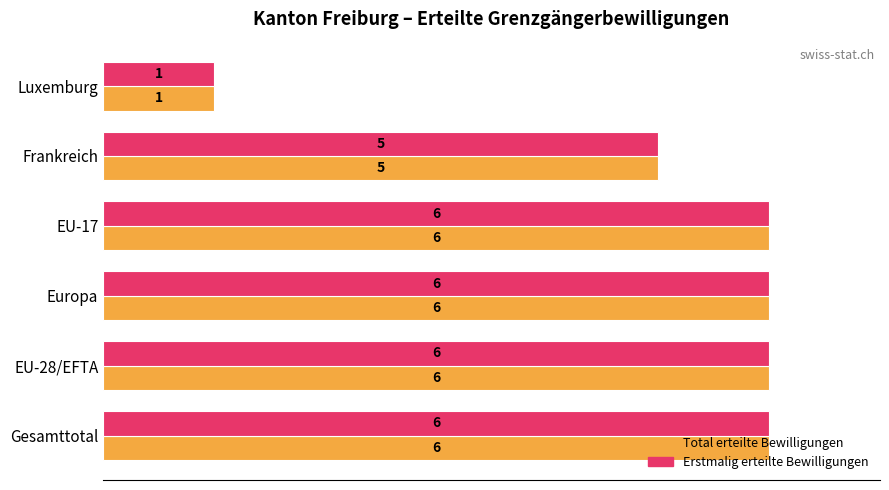

True or false: Erstmalig erteilte Bewilligungen has a value of 6 at Europa.

True